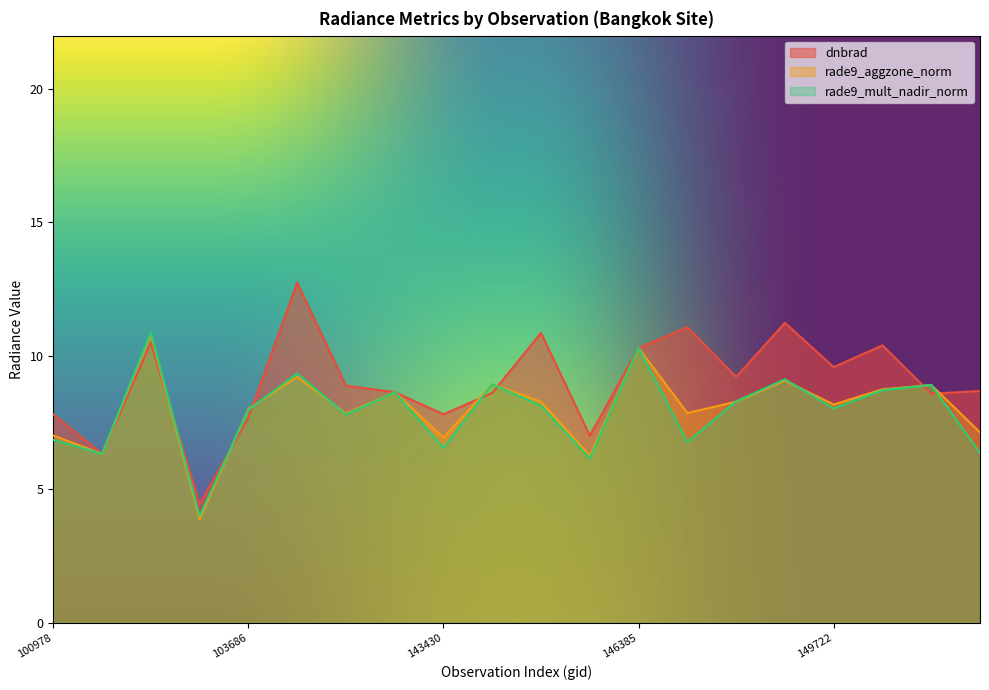

Reading left to right, list all the values displayed in this chart.

dnbrad: 7.8	6.3	10.5	4.4	7.7	12.7	8.9	8.6	7.8	8.6	10.9	7.0	10.3	11.1	9.2	11.2	9.6	10.4	8.6	8.7
rade9_aggzone_norm: 7.0	6.3	10.8	3.9	8.0	9.2	7.8	8.6	6.9	8.9	8.3	6.3	10.3	7.9	8.3	9.1	8.2	8.7	8.9	7.1
rade9_mult_nadir_norm: 6.9	6.3	10.9	4.0	8.0	9.3	7.8	8.6	6.5	8.9	8.1	6.2	10.3	6.8	8.3	9.1	8.0	8.7	8.9	6.4